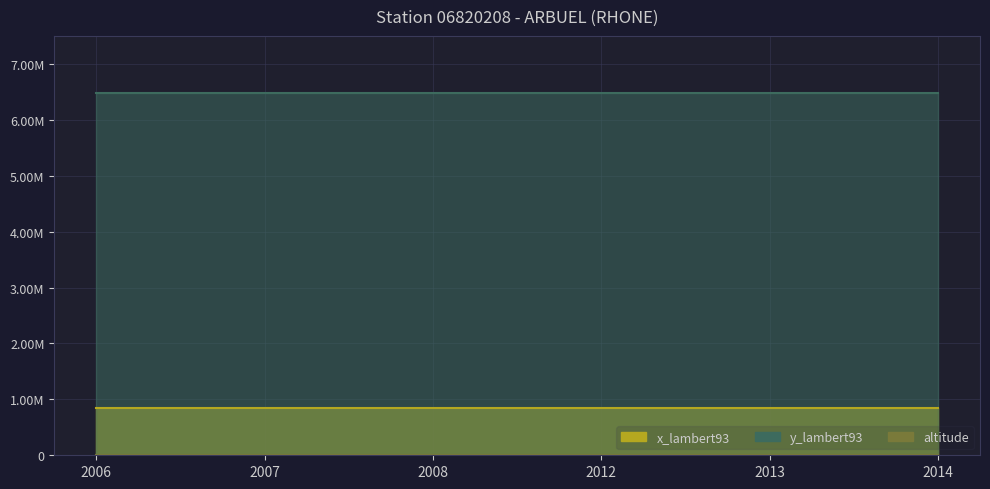

What is the sum of all y_lambert93 values?

38921166